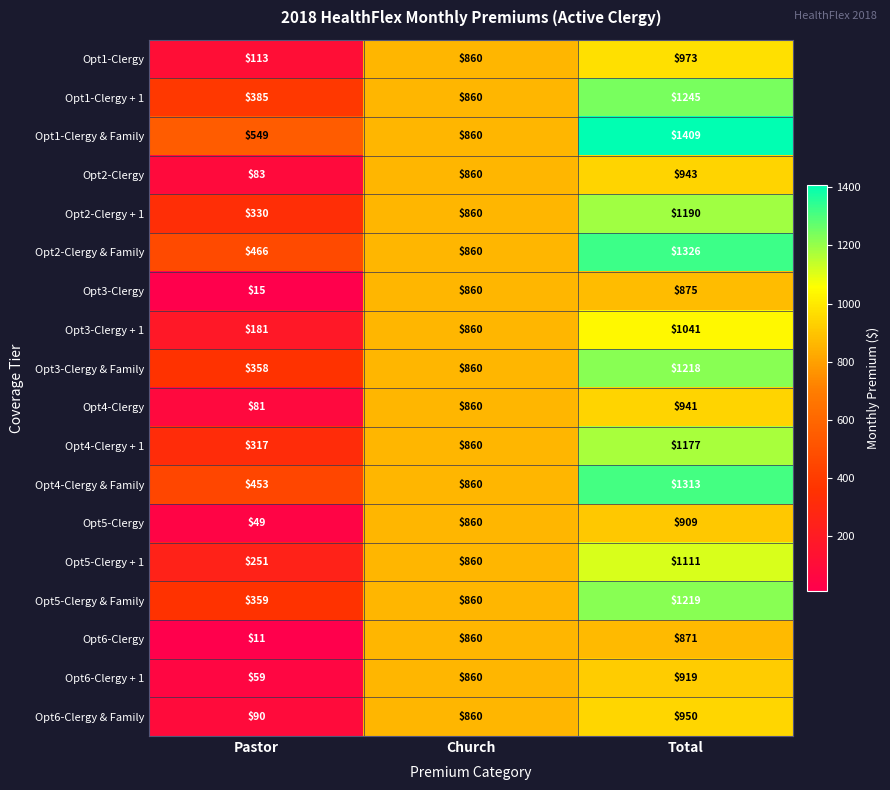

The Opt2-Clergy + 1 series shows 330 at Pastor. True or false?

True